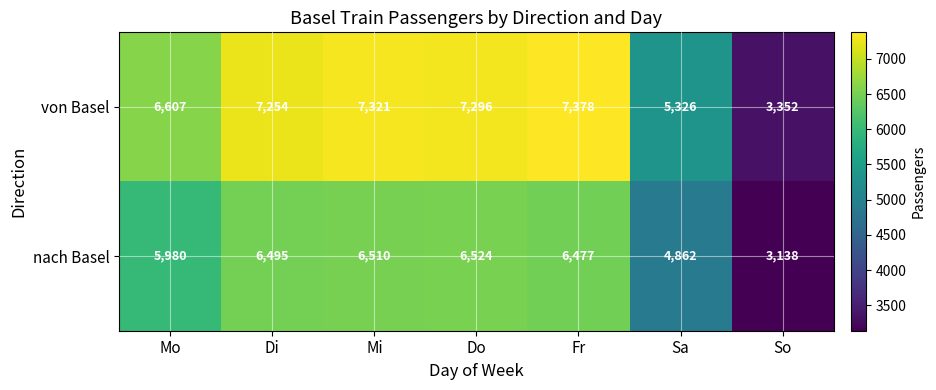

What is the total value across all series at Di?

13749